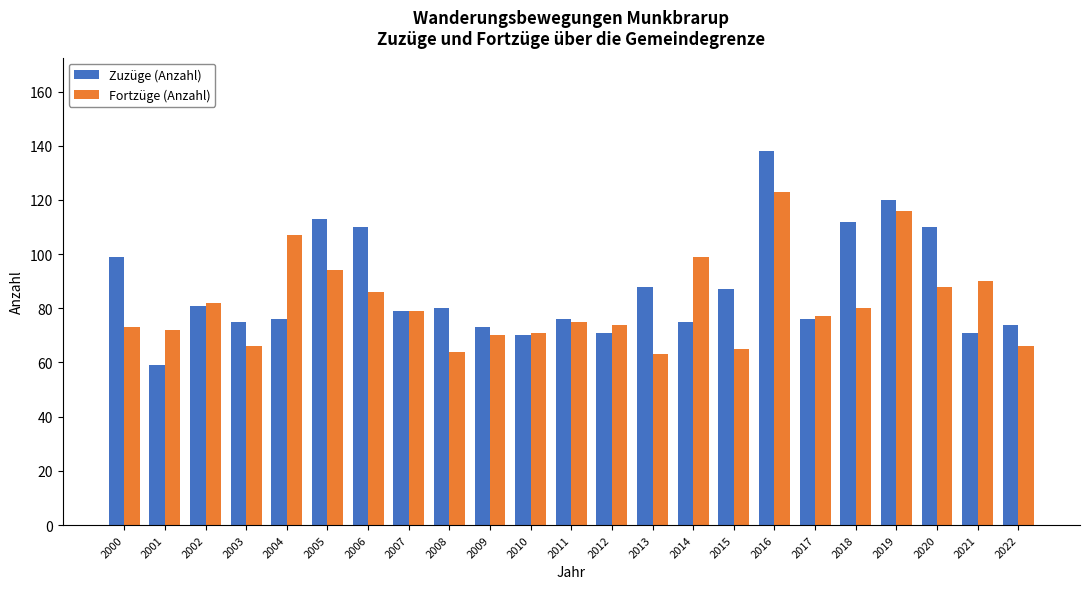

What is the difference between the Fortzüge (Anzahl) values at 2006 and 2011?

11